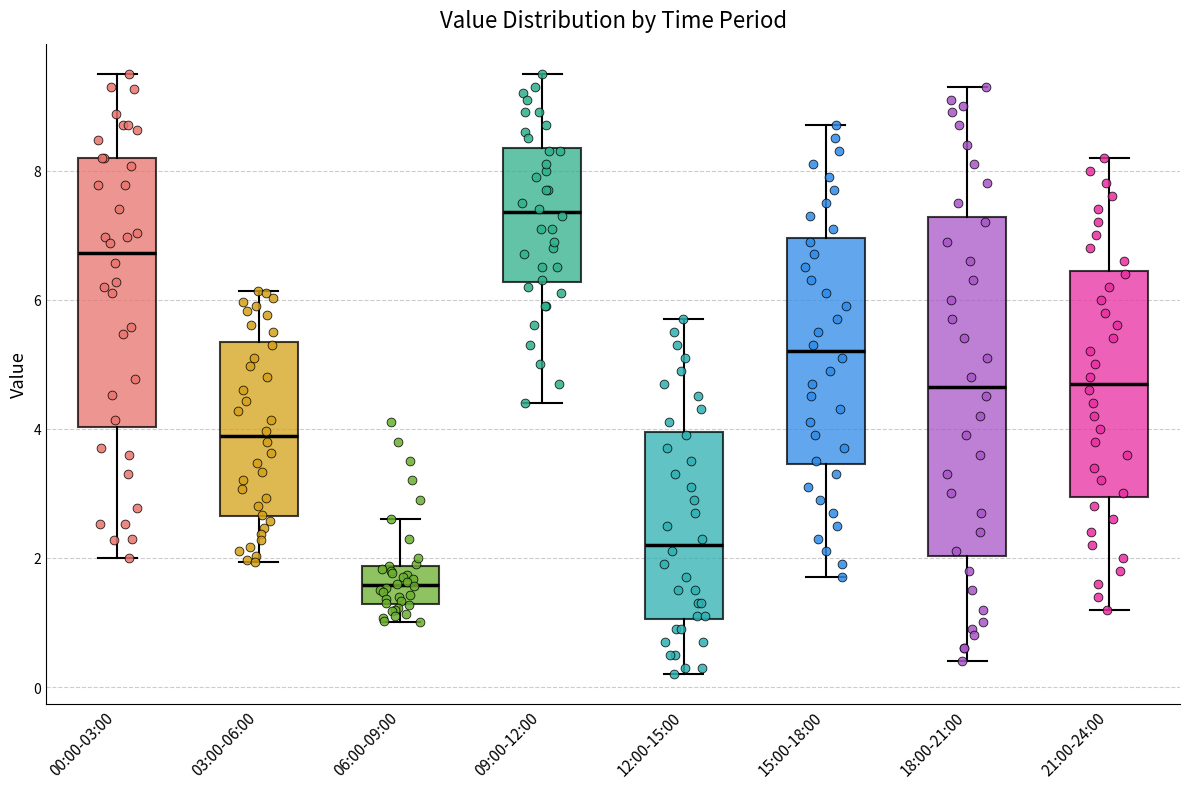

Which box has the lowest median line?

06:00-09:00